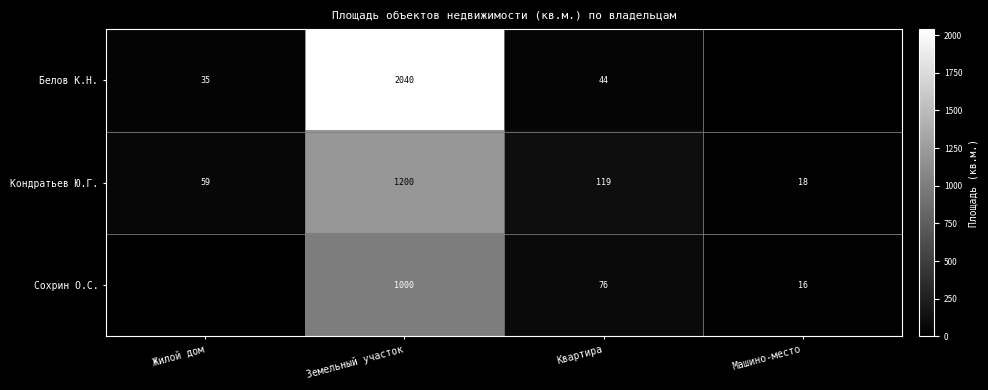

At Квартира, list the series in order from largest to smallest.

Кондратьев Ю.Г., Сохрин О.С., Белов К.Н.